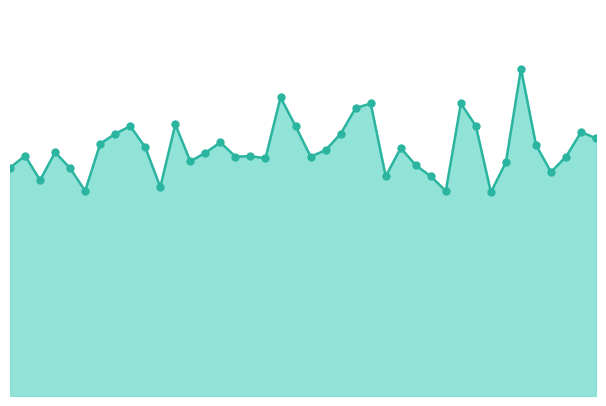

Is this an area chart (filled region under the line)?

Yes